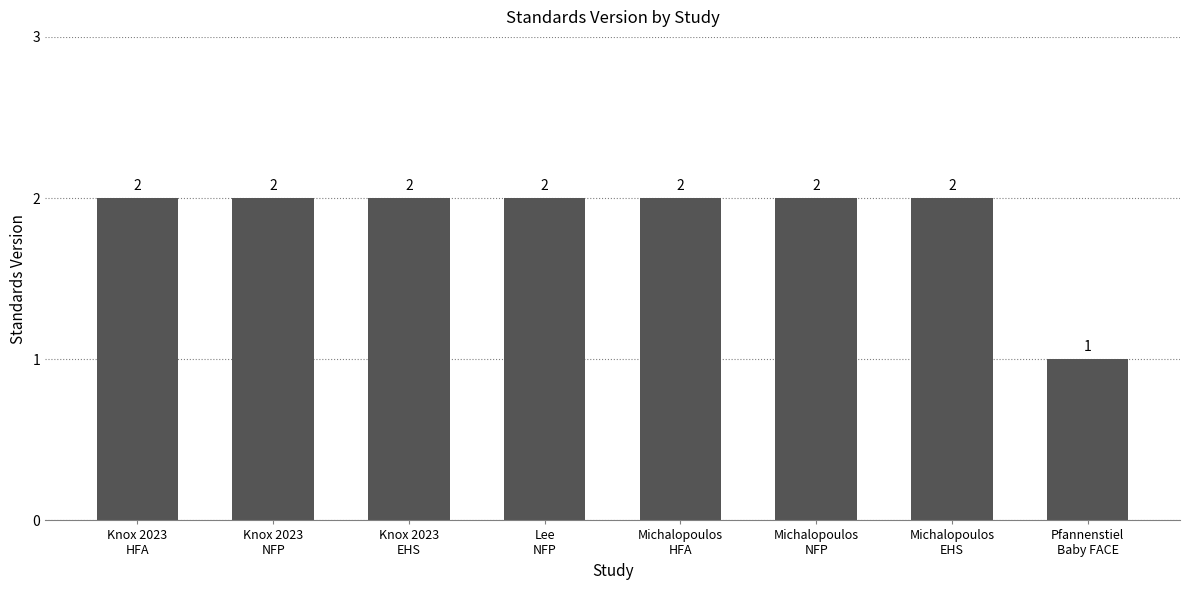

How many bars are there in total?

8